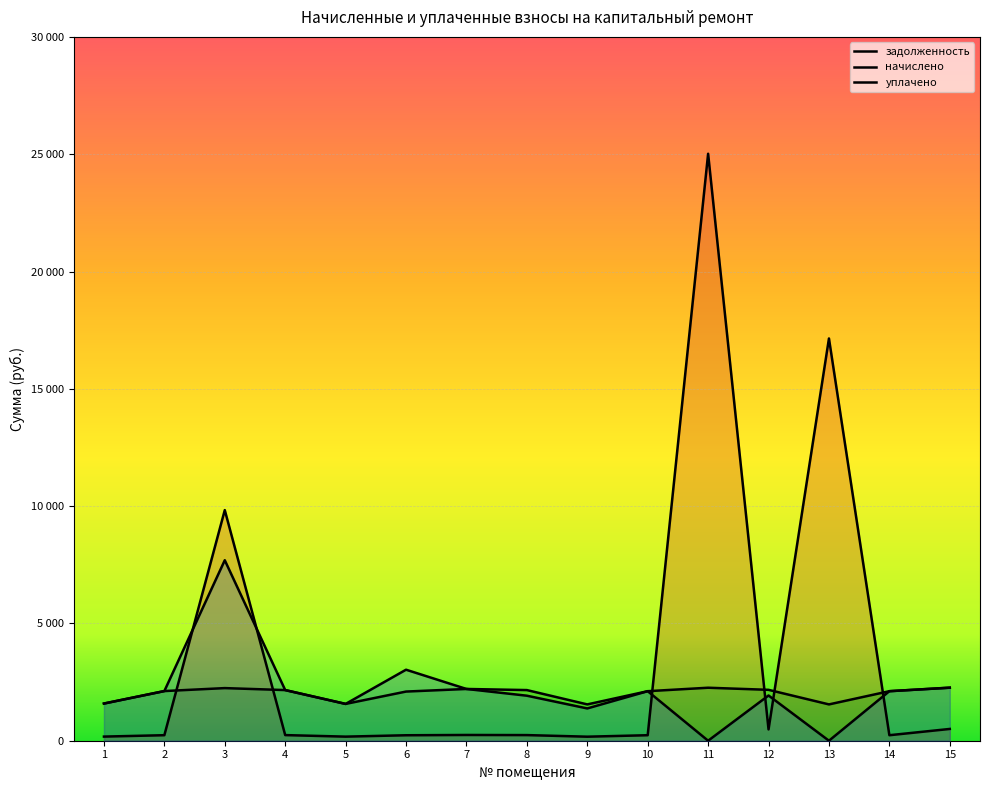

True or false: задолженность has a value of 25019.0 at 11.

True